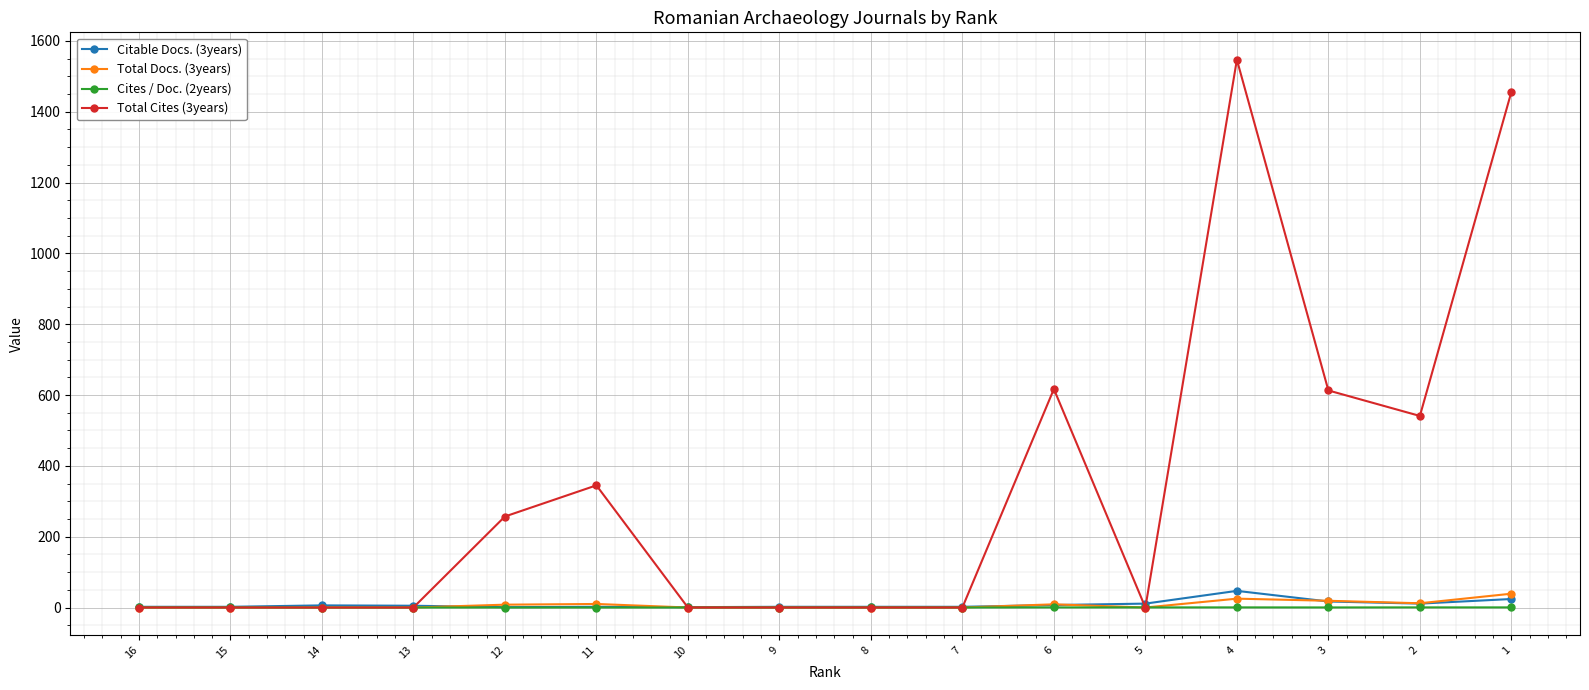

At which category is the sum across all series the highest?

4